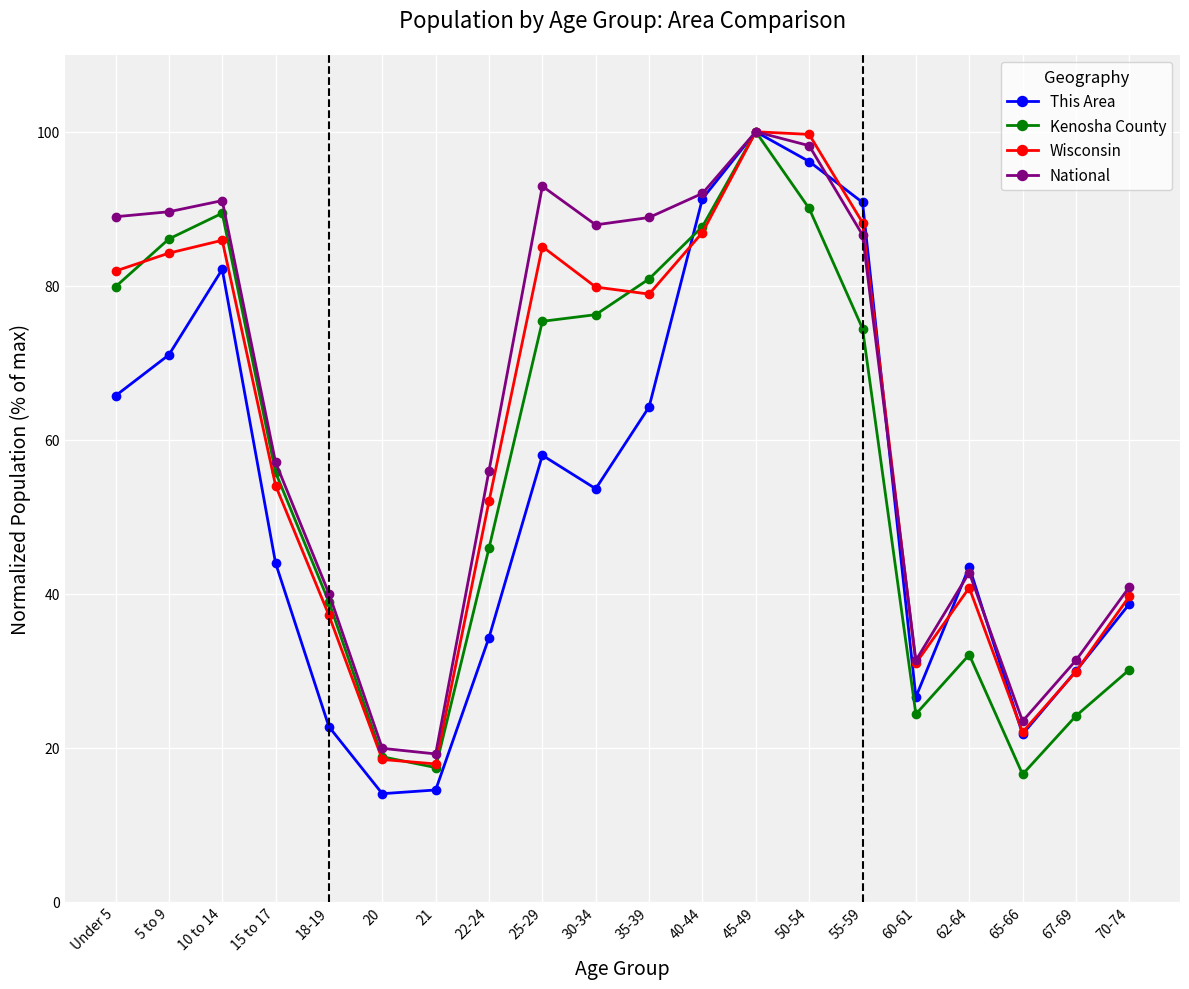

True or false: Wisconsin has more than 2 interior local peaks.

True